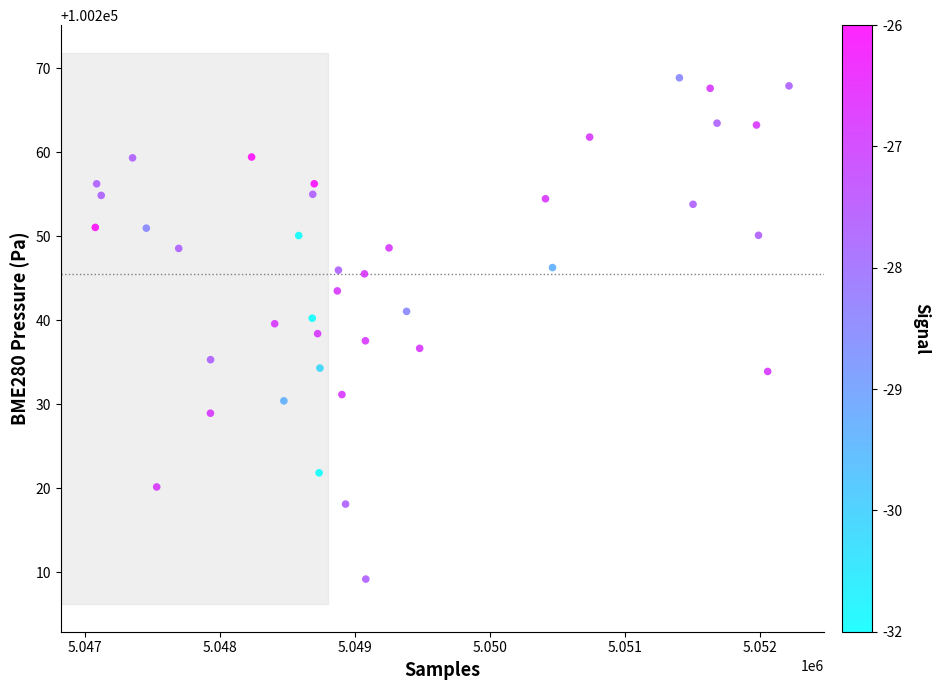

What is the range of Y values (max minus min)?

59.7